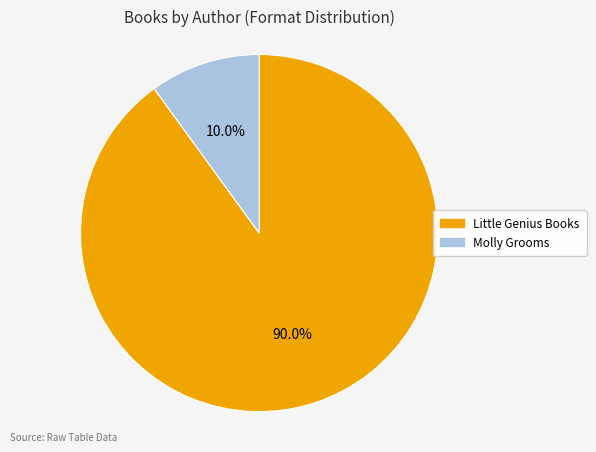

Between Little Genius Books and Molly Grooms, which is larger?

Little Genius Books